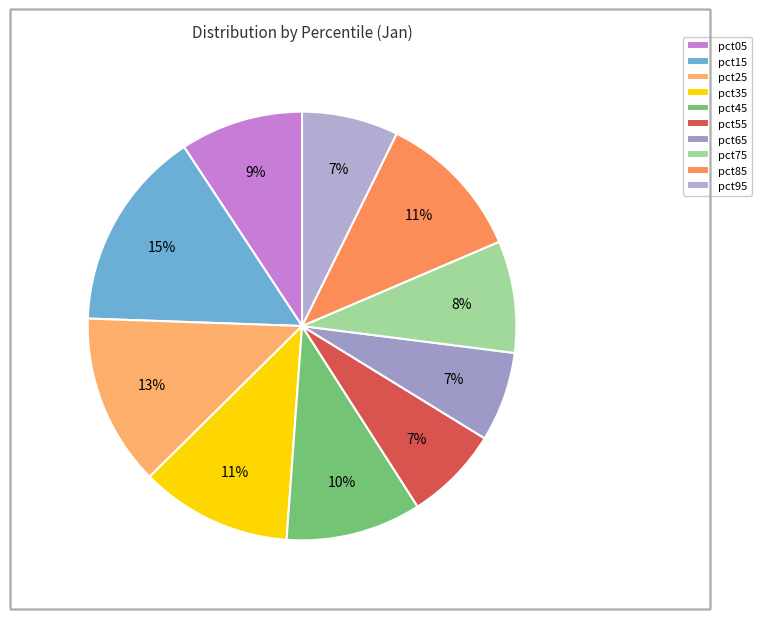

Does pct65 account for over 50% of the chart?

No